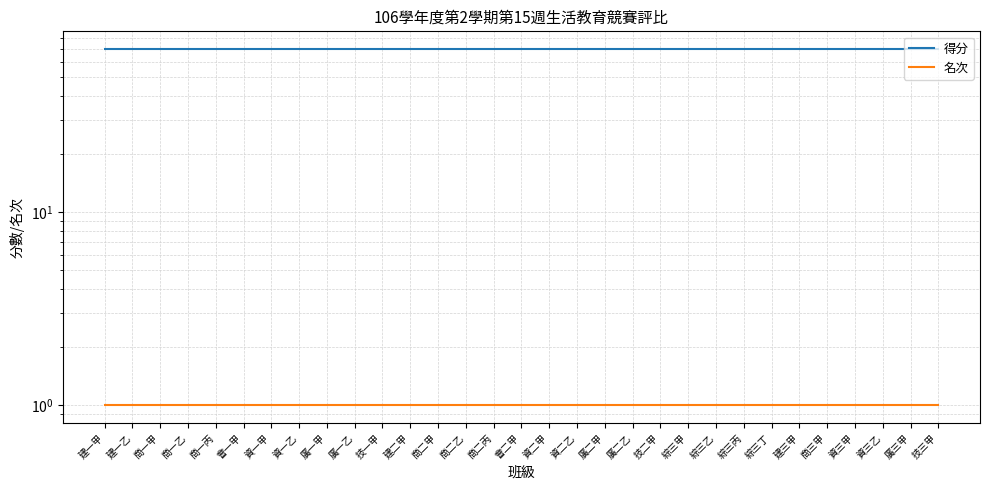

The 名次 series shows 0 at 會一甲. True or false?

False